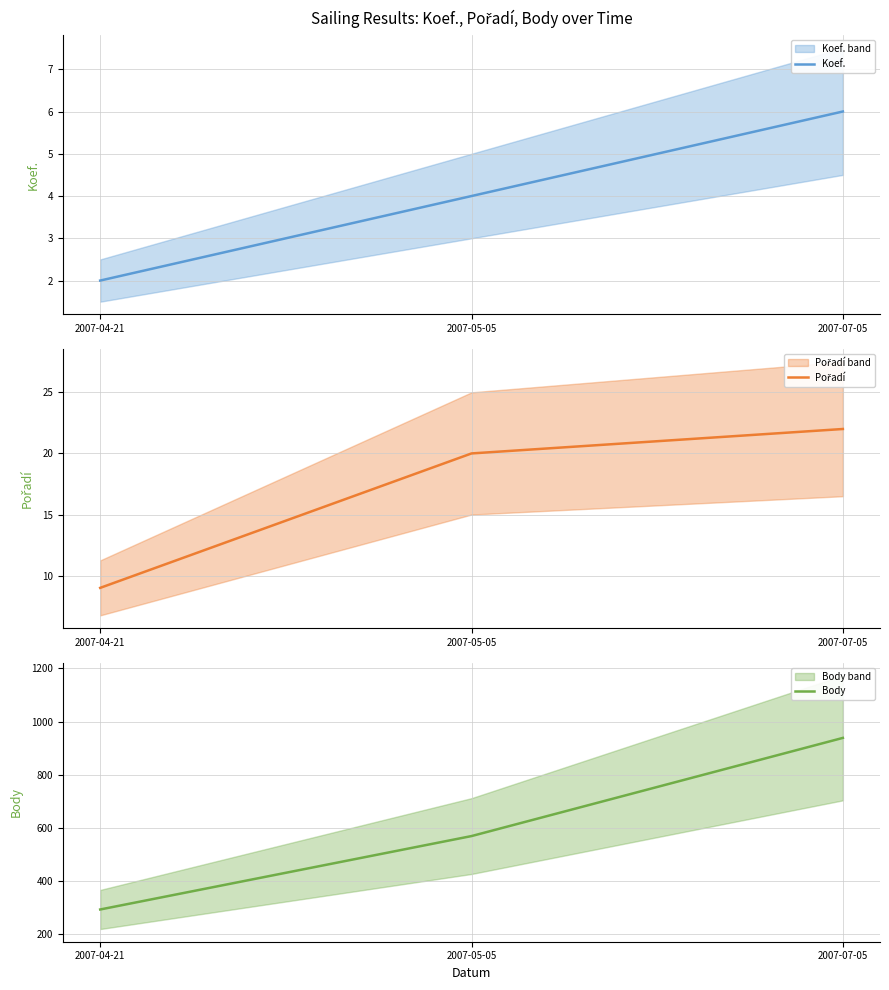

What position from the left is 2007-05-05?

2